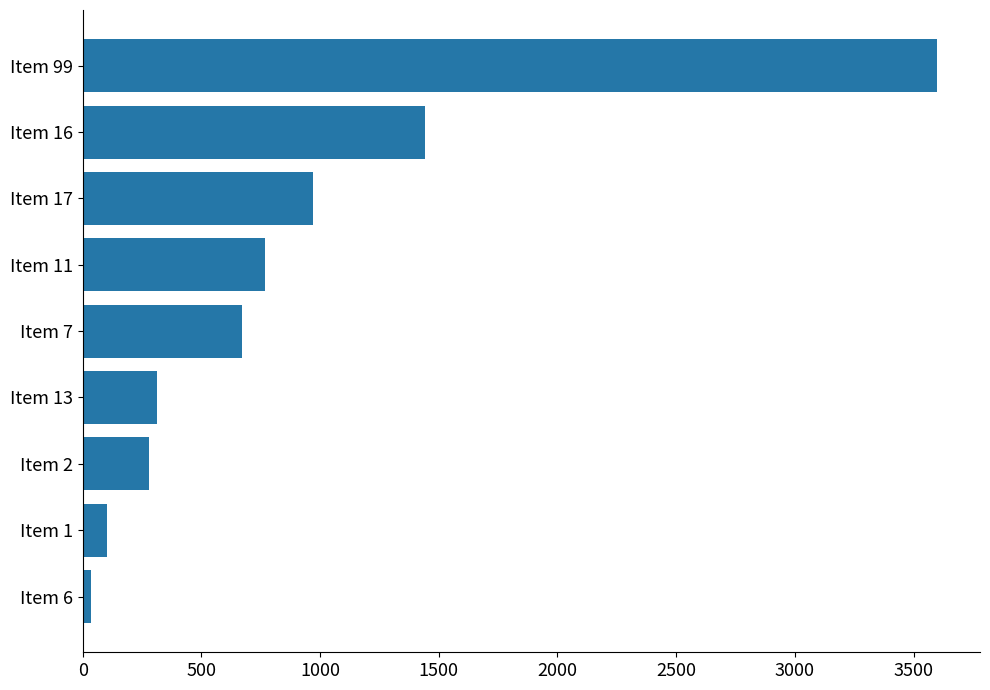

Does the chart contain stacked bars?

No